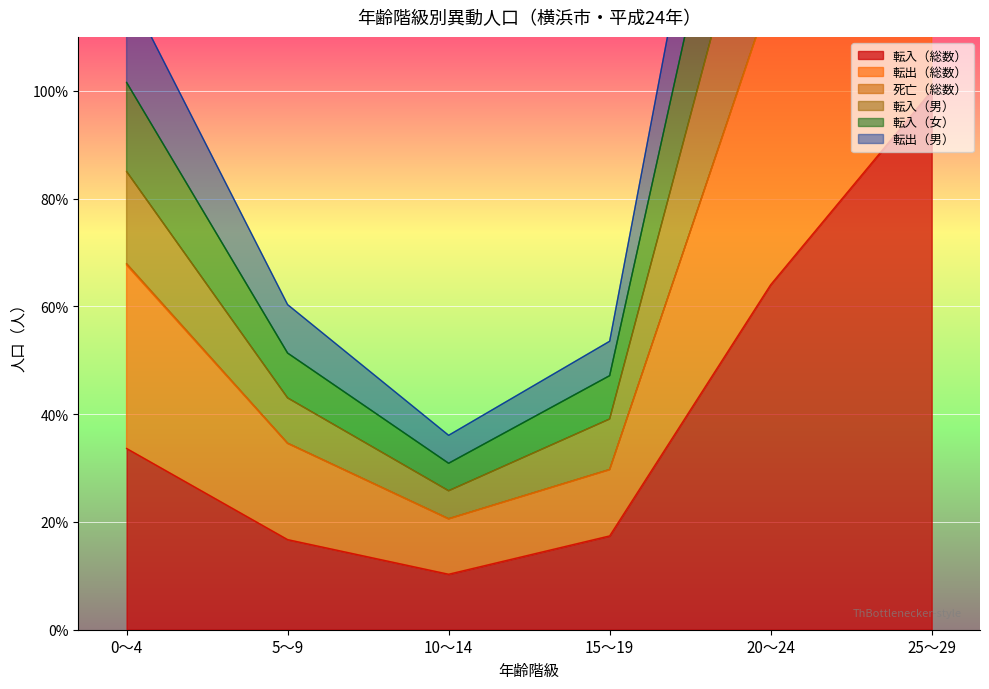

How many values in the 転入（男） series are below 101?

3